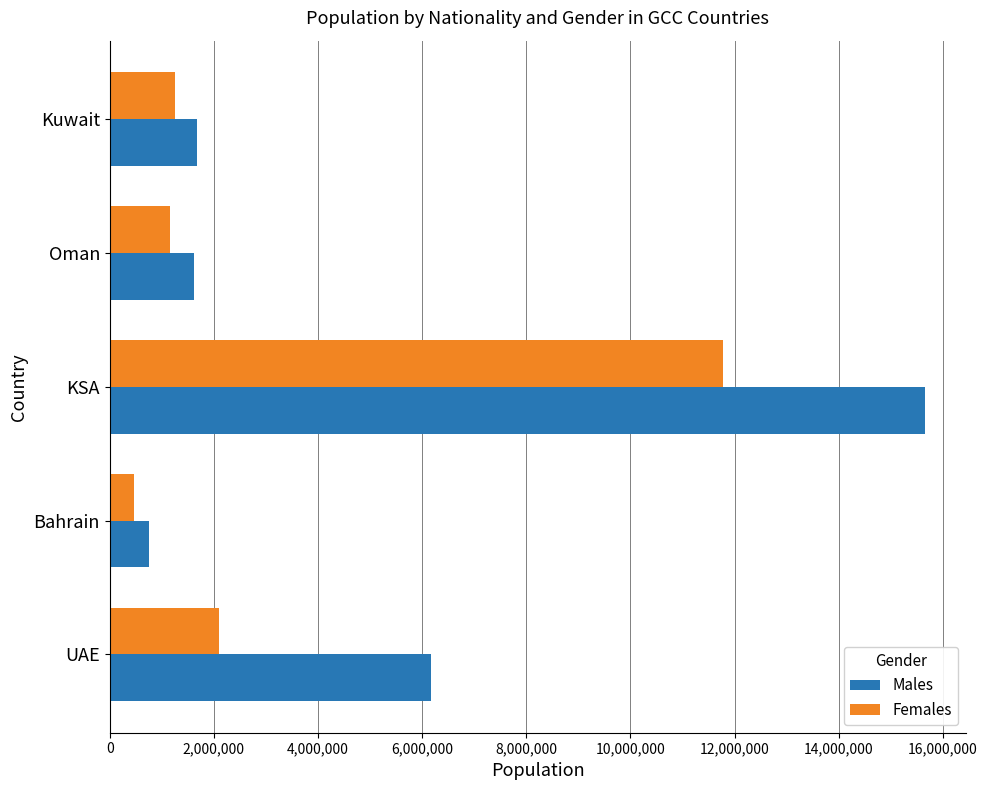

Rank the series by their average value, from highest to lowest.

Males, Females